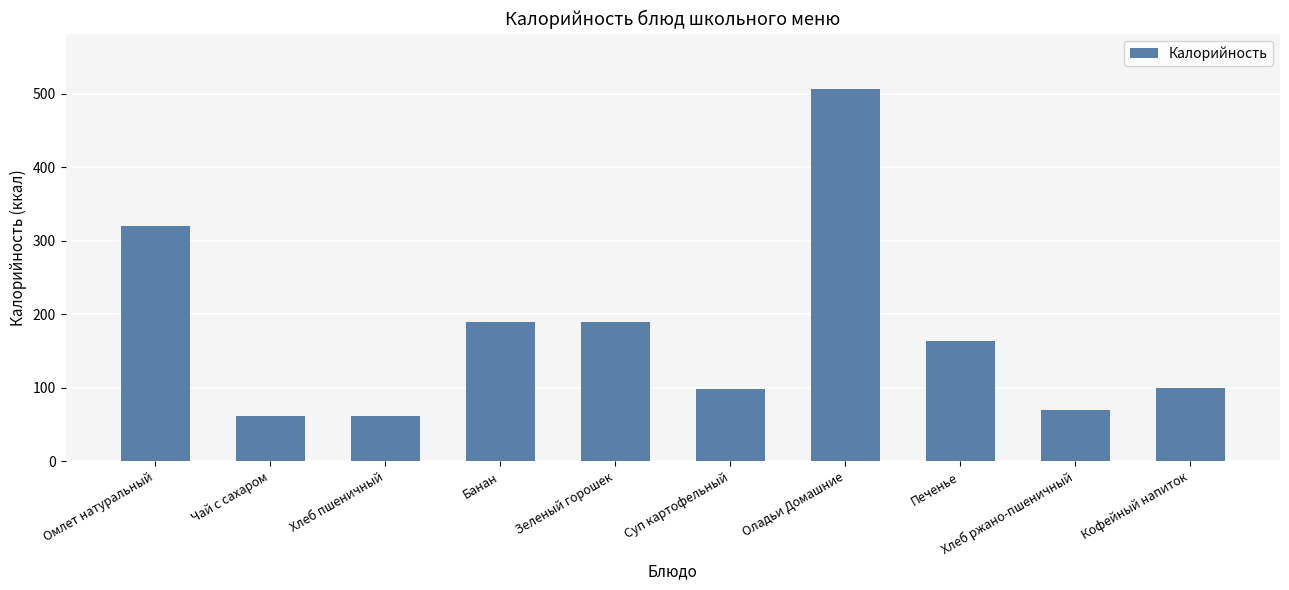

What is the label of the 2nd bar from the right?

Хлеб ржано-пшеничный